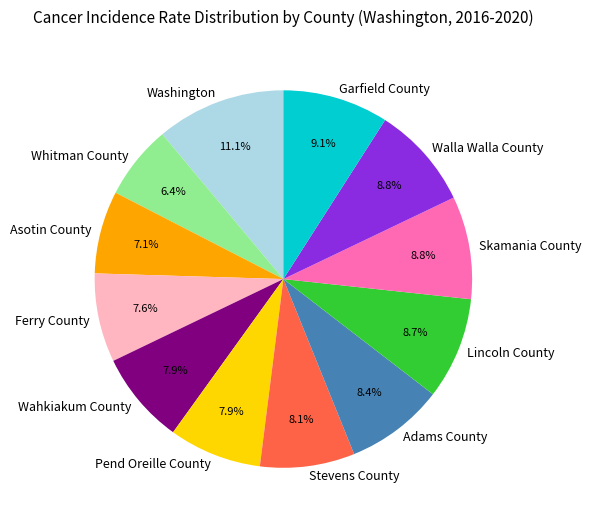

Which category has the smallest portion of the pie?

Whitman County